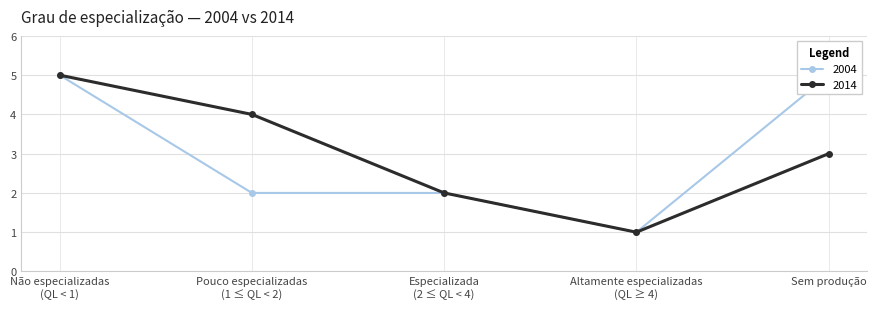

Does the chart display data point markers on the line(s)?

Yes